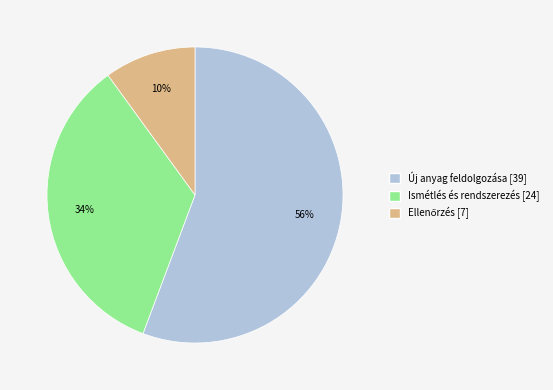

To the nearest percent, what percentage of the pie is Új anyag feldolgozása?

56%